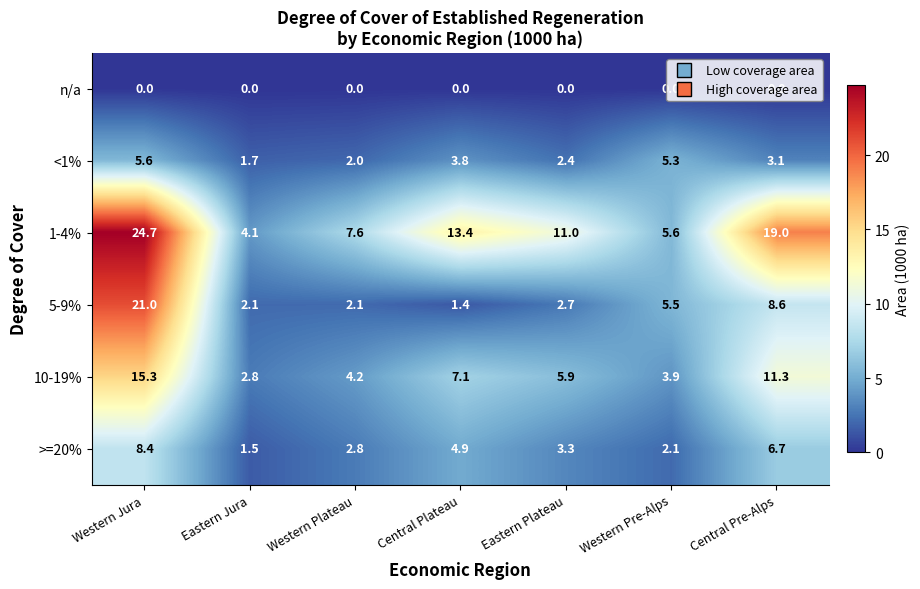

Rank the series at Eastern Jura from highest to lowest value.

1-4%, 10-19%, 5-9%, <1%, >=20%, n/a